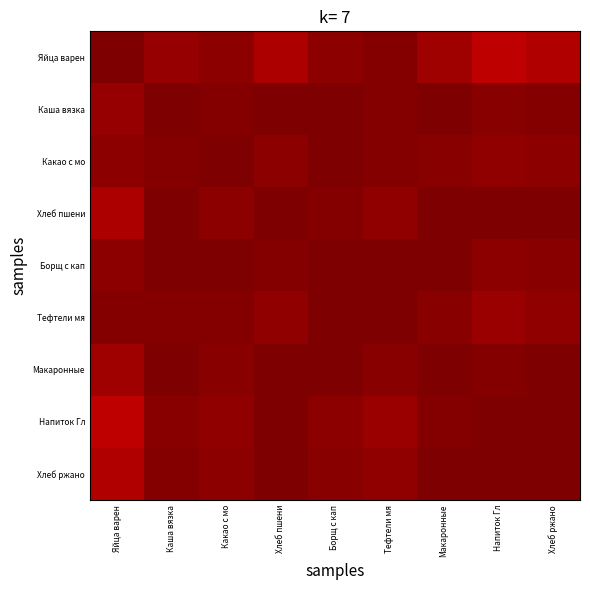

Reading left to right, extract all data points from this chart.

Яйца варен: Яйца варен=1.0	Каша вязка=1.0	Какао с мо=1.0	Хлеб пшени=1.0	Борщ с кап=1.0	Тефтели мя=1.0	Макаронные=1.0	Напиток Гл=0.9	Хлеб ржано=1.0
Каша вязка: Яйца варен=1.0	Каша вязка=1.0	Какао с мо=1.0	Хлеб пшени=1.0	Борщ с кап=1.0	Тефтели мя=1.0	Макаронные=1.0	Напиток Гл=1.0	Хлеб ржано=1.0
Какао с мо: Яйца варен=1.0	Каша вязка=1.0	Какао с мо=1.0	Хлеб пшени=1.0	Борщ с кап=1.0	Тефтели мя=1.0	Макаронные=1.0	Напиток Гл=1.0	Хлеб ржано=1.0
Хлеб пшени: Яйца варен=1.0	Каша вязка=1.0	Какао с мо=1.0	Хлеб пшени=1.0	Борщ с кап=1.0	Тефтели мя=1.0	Макаронные=1.0	Напиток Гл=1.0	Хлеб ржано=1.0
Борщ с кап: Яйца варен=1.0	Каша вязка=1.0	Какао с мо=1.0	Хлеб пшени=1.0	Борщ с кап=1.0	Тефтели мя=1.0	Макаронные=1.0	Напиток Гл=1.0	Хлеб ржано=1.0
Тефтели мя: Яйца варен=1.0	Каша вязка=1.0	Какао с мо=1.0	Хлеб пшени=1.0	Борщ с кап=1.0	Тефтели мя=1.0	Макаронные=1.0	Напиток Гл=1.0	Хлеб ржано=1.0
Макаронные: Яйца варен=1.0	Каша вязка=1.0	Какао с мо=1.0	Хлеб пшени=1.0	Борщ с кап=1.0	Тефтели мя=1.0	Макаронные=1.0	Напиток Гл=1.0	Хлеб ржано=1.0
Напиток Гл: Яйца варен=0.9	Каша вязка=1.0	Какао с мо=1.0	Хлеб пшени=1.0	Борщ с кап=1.0	Тефтели мя=1.0	Макаронные=1.0	Напиток Гл=1.0	Хлеб ржано=1.0
Хлеб ржано: Яйца варен=1.0	Каша вязка=1.0	Какао с мо=1.0	Хлеб пшени=1.0	Борщ с кап=1.0	Тефтели мя=1.0	Макаронные=1.0	Напиток Гл=1.0	Хлеб ржано=1.0